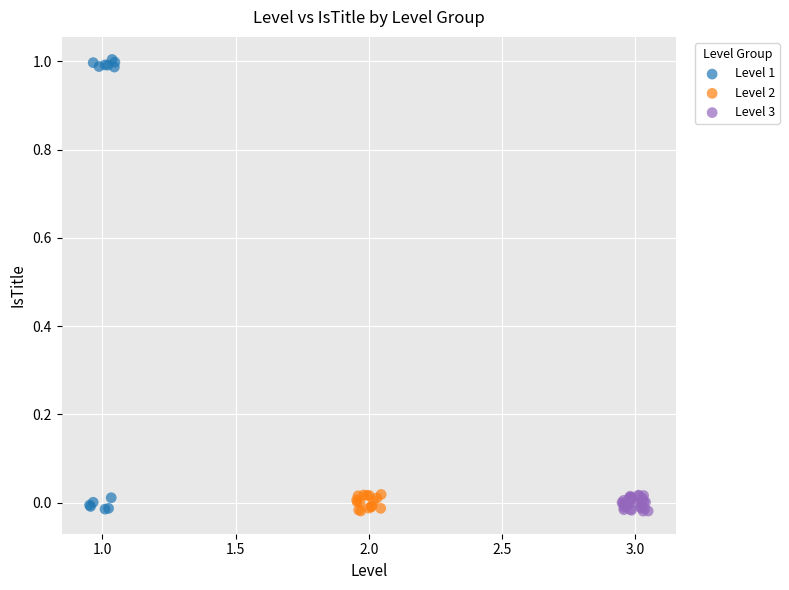

What are all the series names shown in the legend?

Level 1, Level 2, Level 3